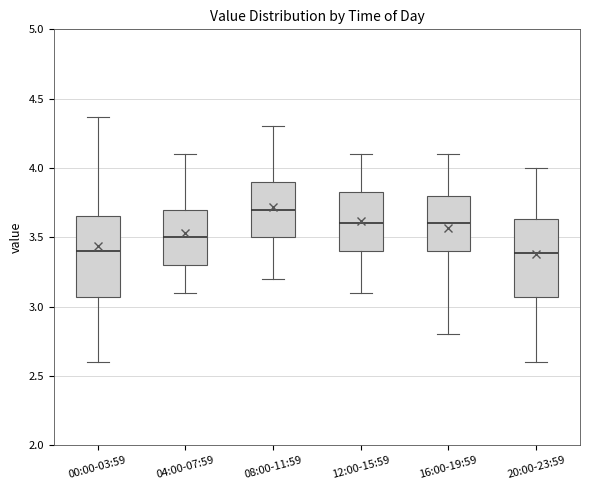

Which box has the highest median line?

08:00-11:59